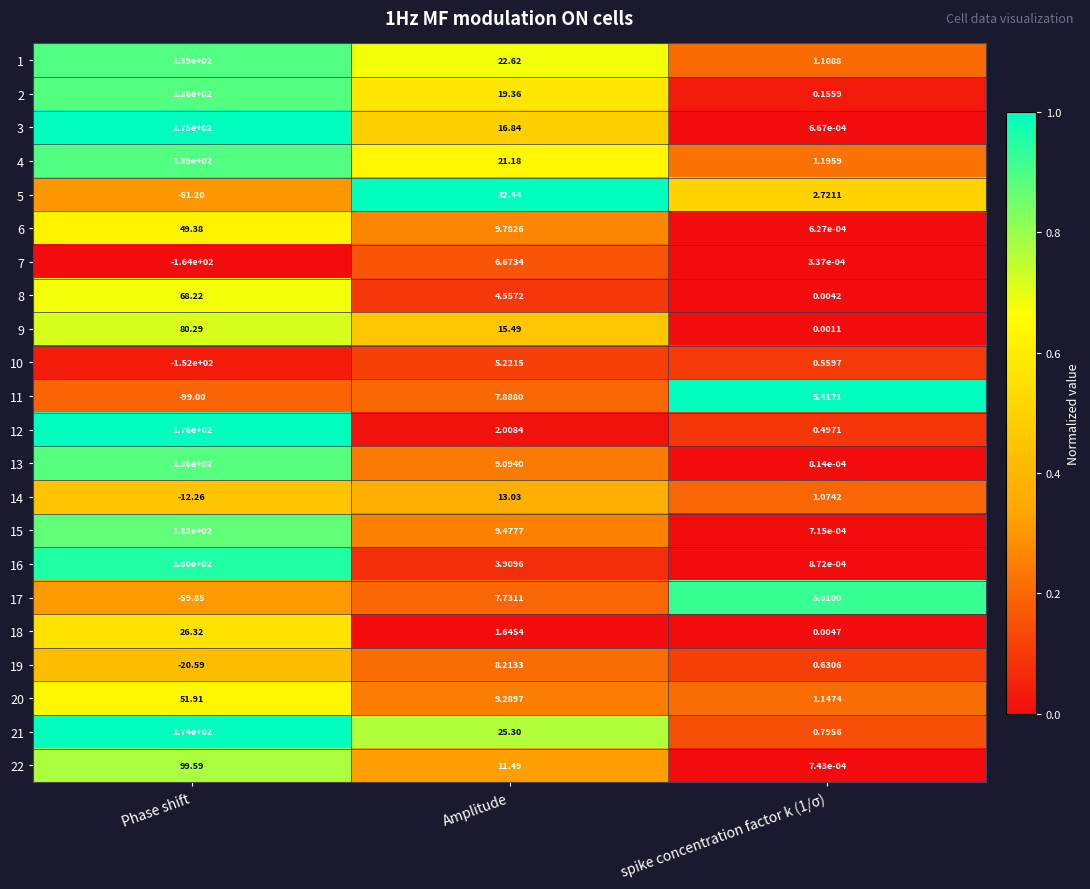

At which category does the chart reach its peak across all series?

Phase shift